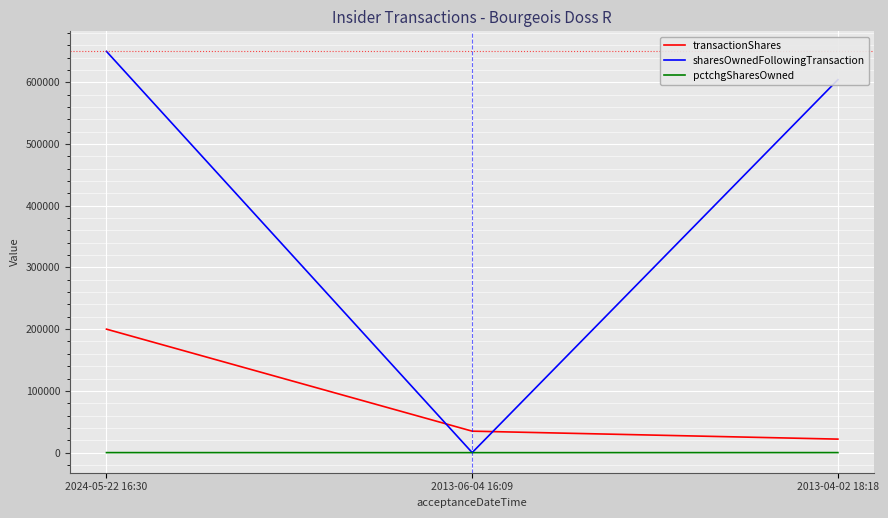

At which label is sharesOwnedFollowingTransaction closest to 325000?

2013-04-02 18:18